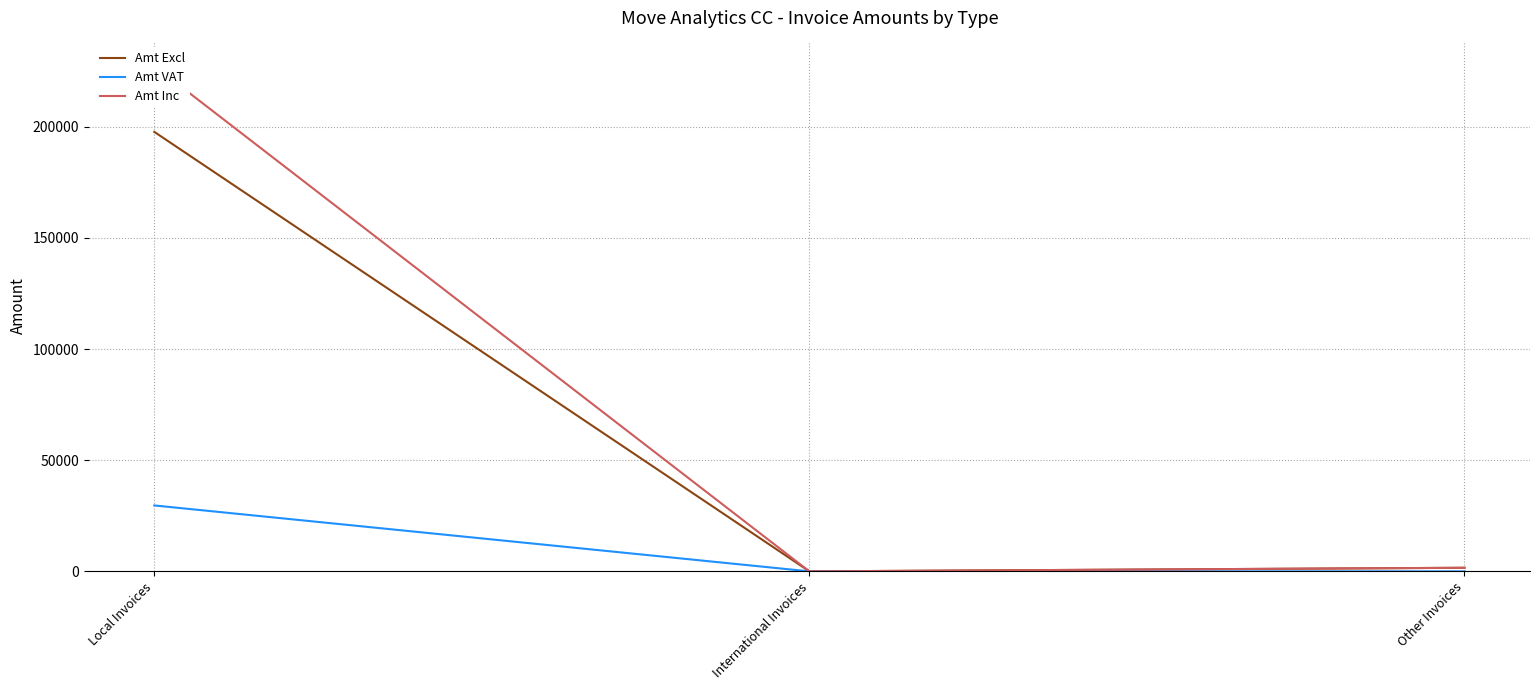

Rank the series at International Invoices from lowest to highest value.

Amt Excl, Amt VAT, Amt Inc